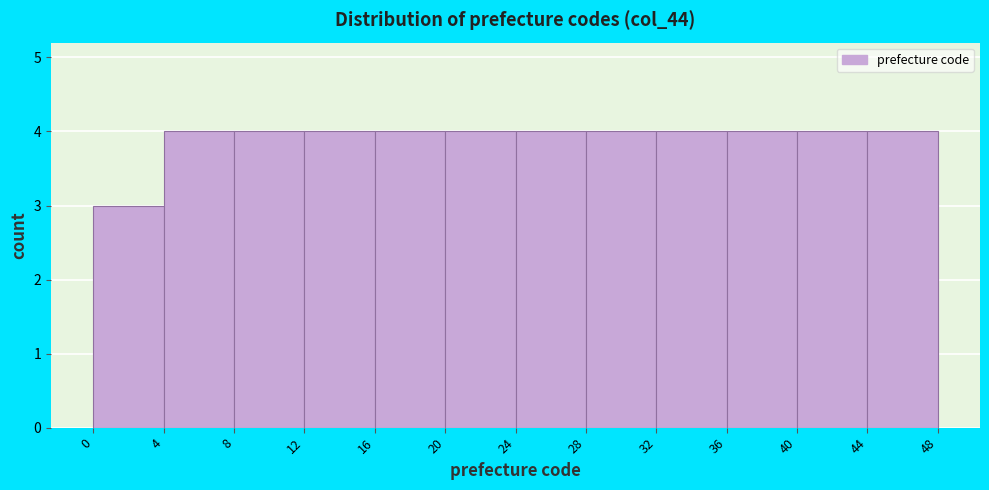

Reading left to right, list every bar in this chart as the range it spans on the x-axis followed by its height. The values are not printed on the chart, so give them approximately, as read against the axis.

0 to 4: 3
4 to 8: 4
8 to 12: 4
12 to 16: 4
16 to 20: 4
20 to 24: 4
24 to 28: 4
28 to 32: 4
32 to 36: 4
36 to 40: 4
40 to 44: 4
44 to 48: 4